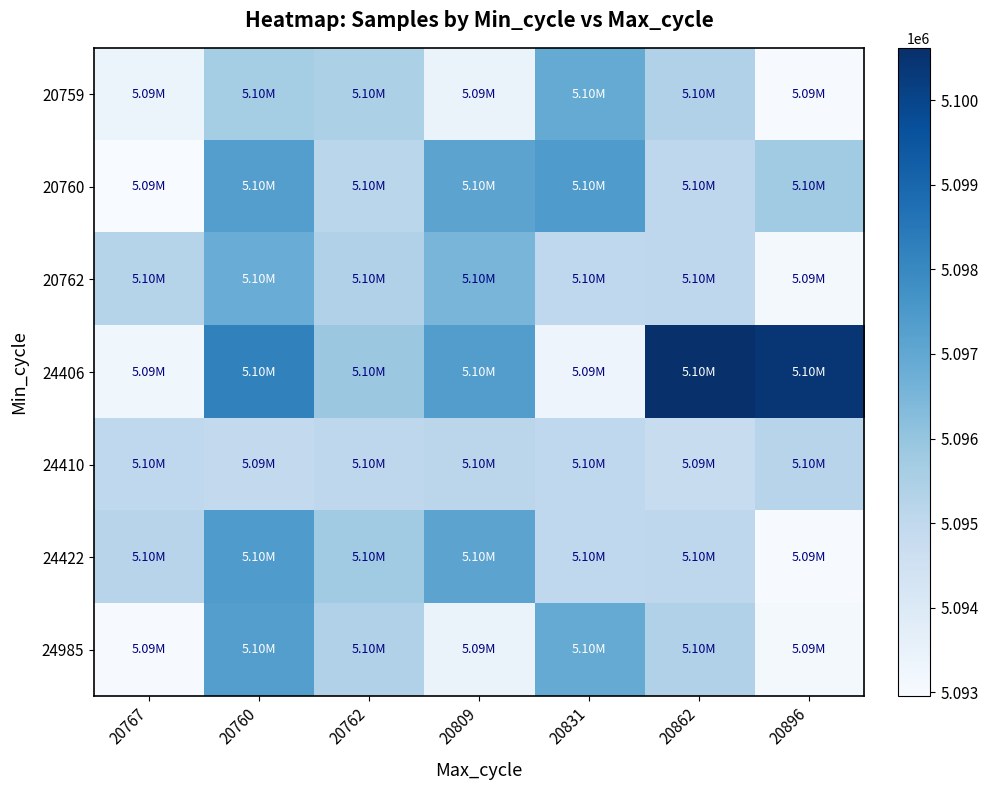

At 20767, list the series in order from smallest to largest.

20760, 24985, 24406, 20759, 24410, 24422, 20762